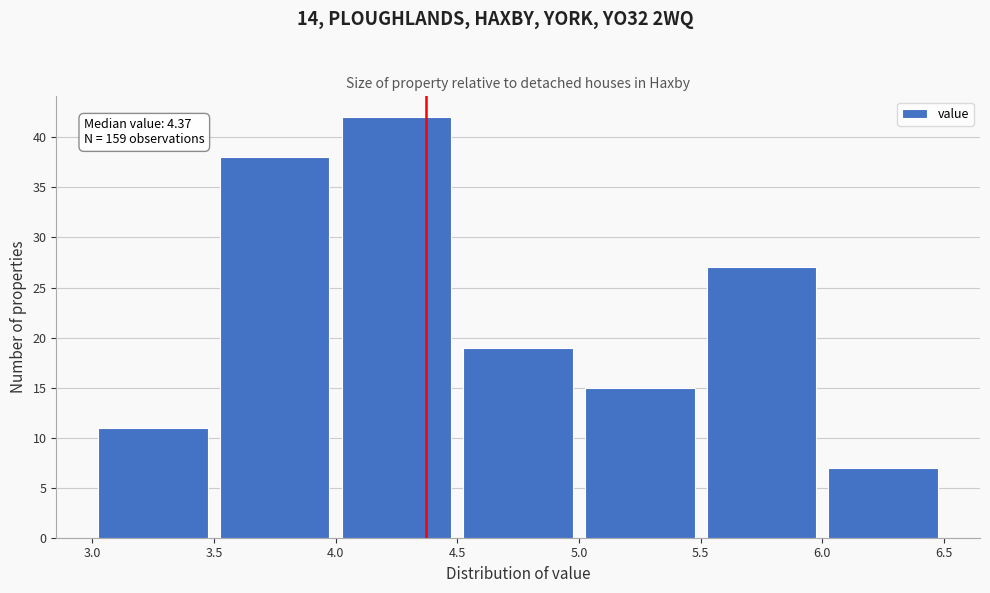

Which range on the x-axis has the tallest bar?

4.0 to 4.5